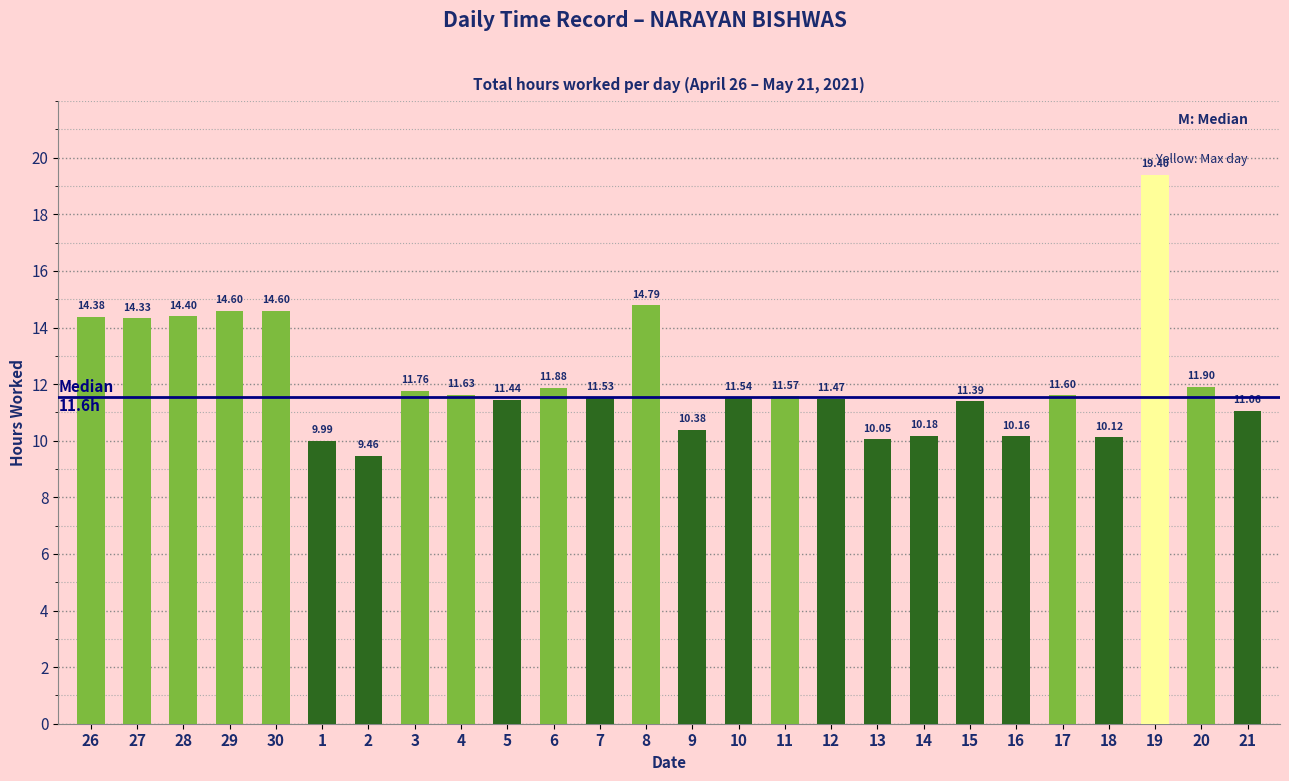

Approximately how many times larger is the value at 4 compared to 18?

1.1